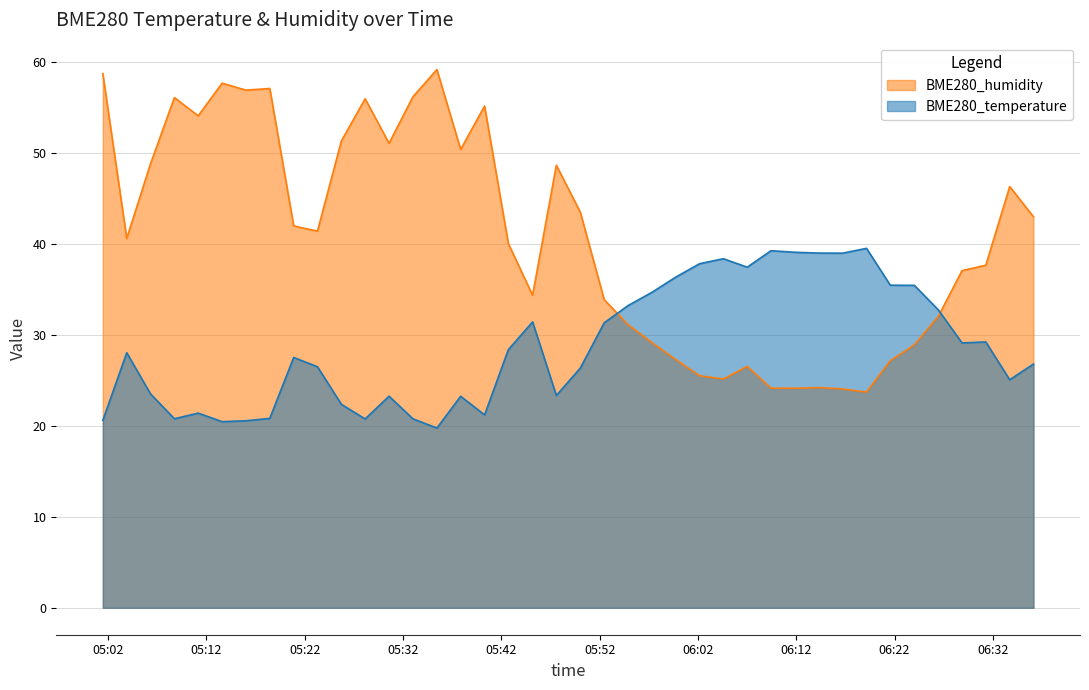

Reading left to right, list all the values displayed in this chart.

BME280_humidity: 58.7	40.6	48.8	56.1	54.1	57.7	56.9	57.1	42.0	41.4	51.3	56.0	51.1	56.2	59.2	50.4	55.2	40.1	34.4	48.7	43.5	33.9	31.1	29.2	27.3	25.5	25.2	26.6	24.2	24.1	24.2	24.1	23.7	27.2	28.9	32.0	37.1	37.7	46.3	43.0
BME280_temperature: 20.6	28.1	23.5	20.8	21.4	20.5	20.6	20.8	27.5	26.5	22.4	20.8	23.3	20.8	19.8	23.3	21.2	28.4	31.4	23.4	26.4	31.3	33.2	34.7	36.4	37.8	38.4	37.5	39.3	39.1	39.0	39.0	39.5	35.5	35.5	32.8	29.1	29.2	25.1	26.8